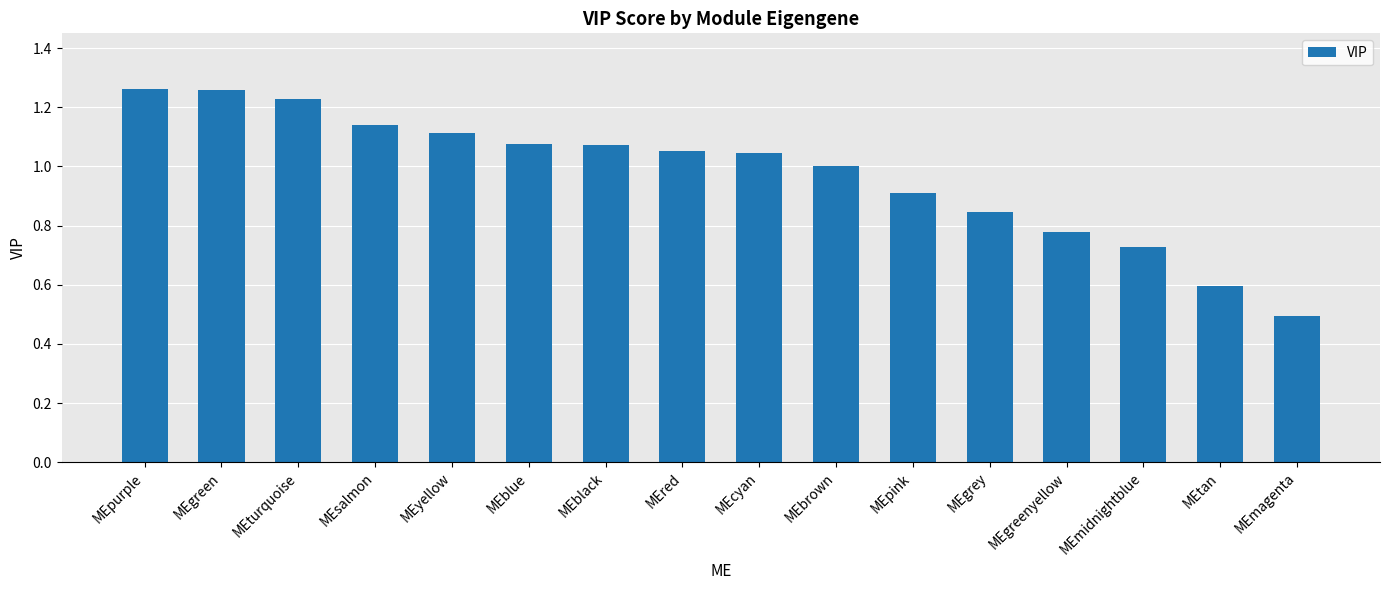

What position from the right is MEtan?

2